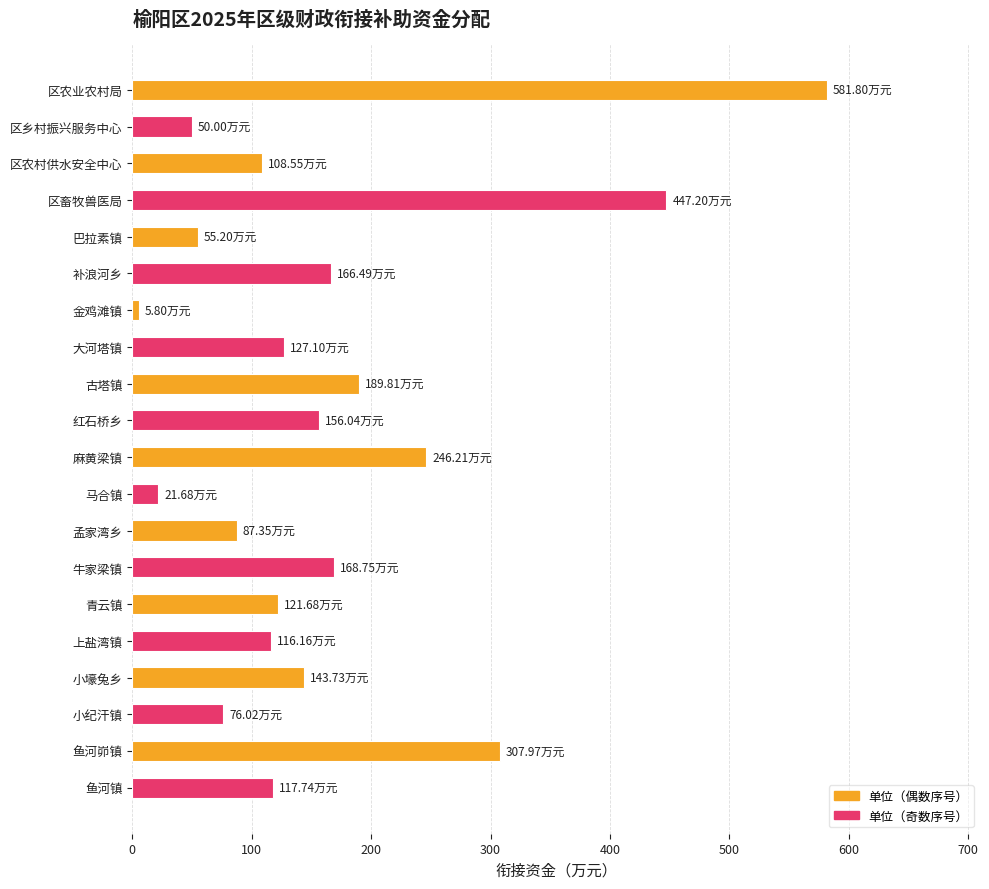

What is the difference between the maximum and minimum values?

576.0